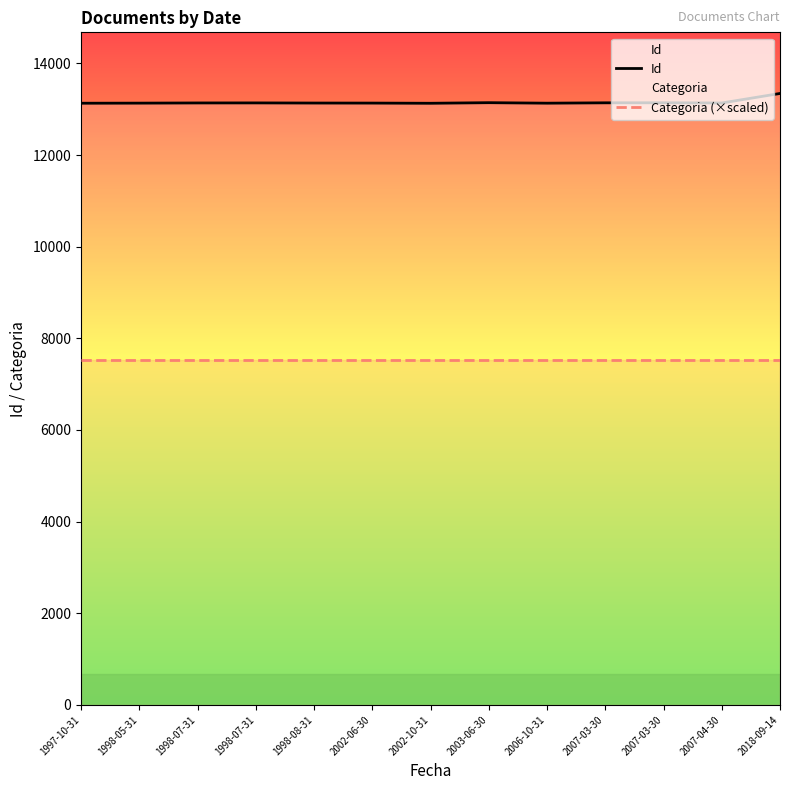

What is the label of the 2nd point from the right?

2007-04-30